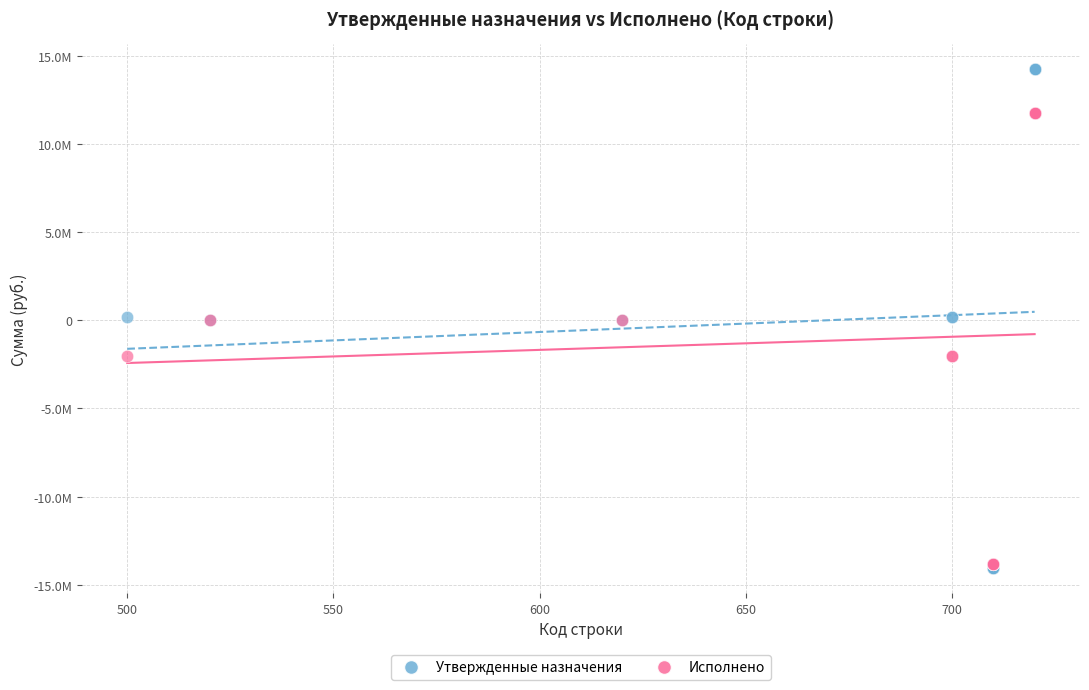

Which series contains the highest Y value?

Утвержденные назначения